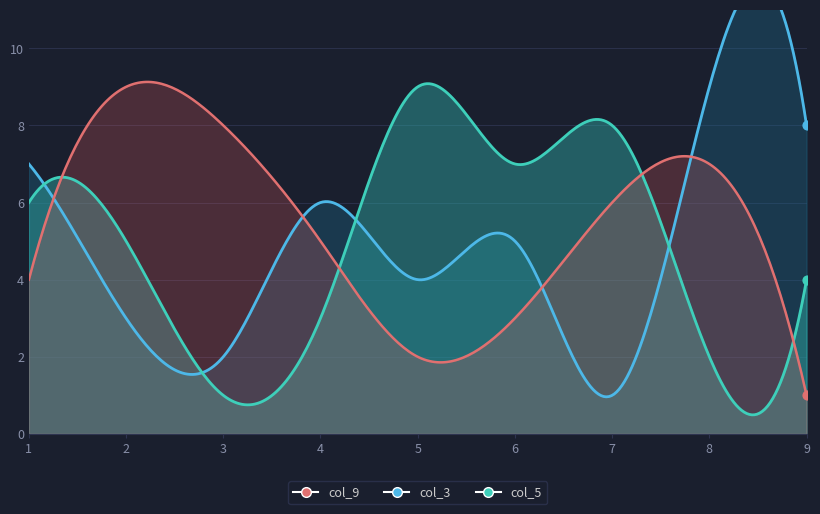

At which category is the sum across all series the highest?

8